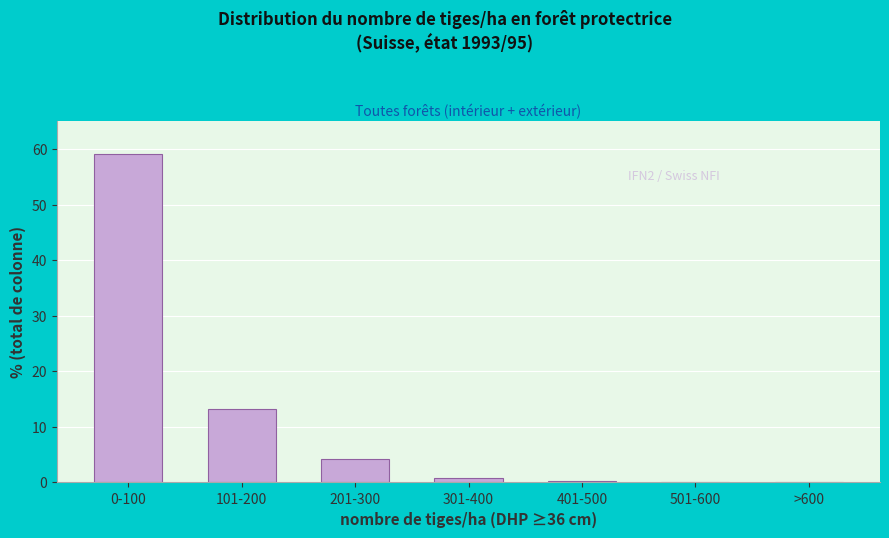

True or false: the data shows 83.2 at 0-100.

False